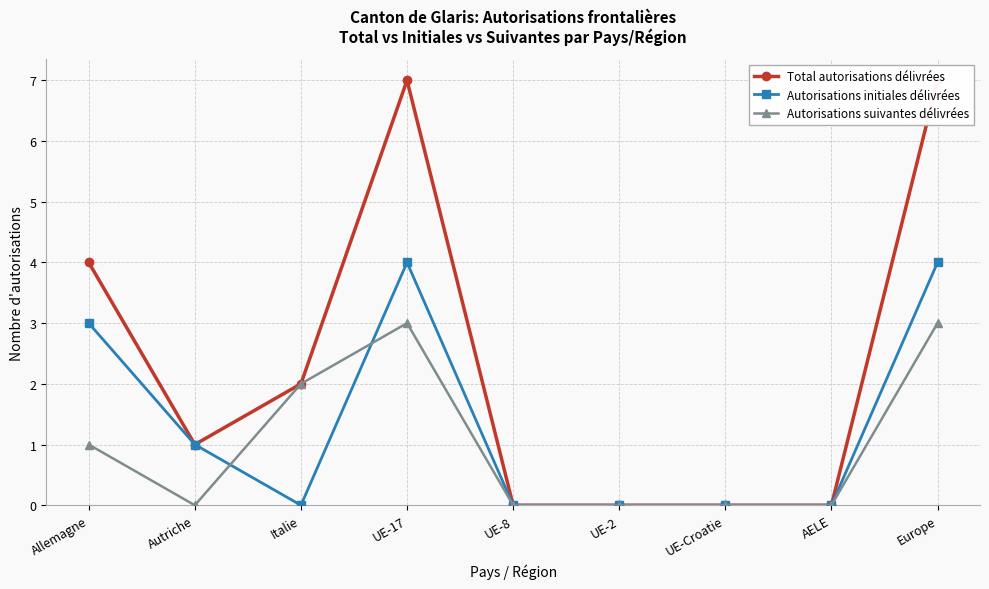

Rank the series by their maximum value, from highest to lowest.

Total autorisations délivrées, Autorisations initiales délivrées, Autorisations suivantes délivrées